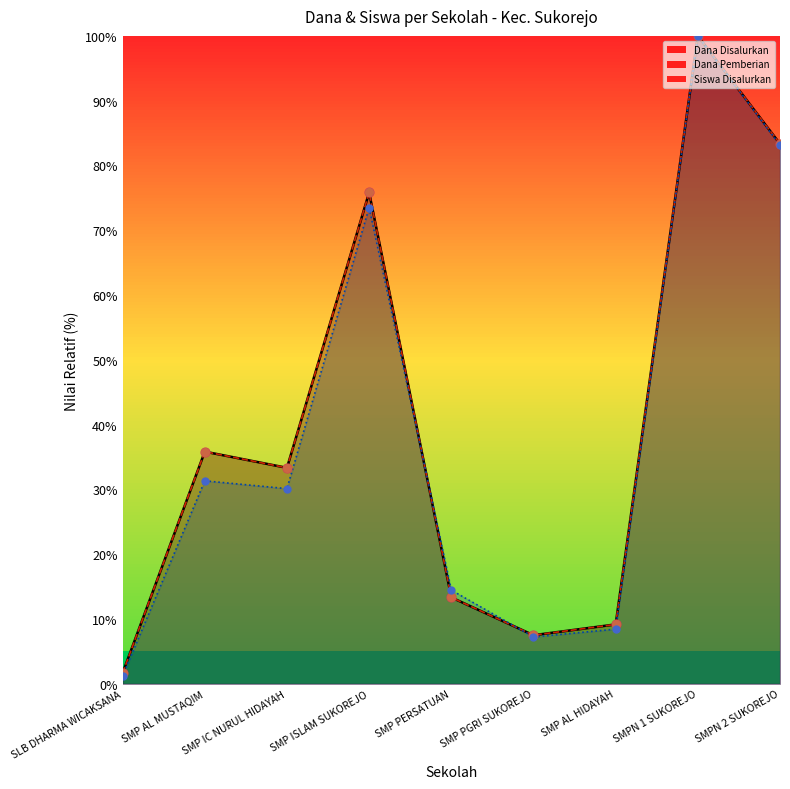

Which series has the largest total across all categories?

Dana Disalurkan (line)